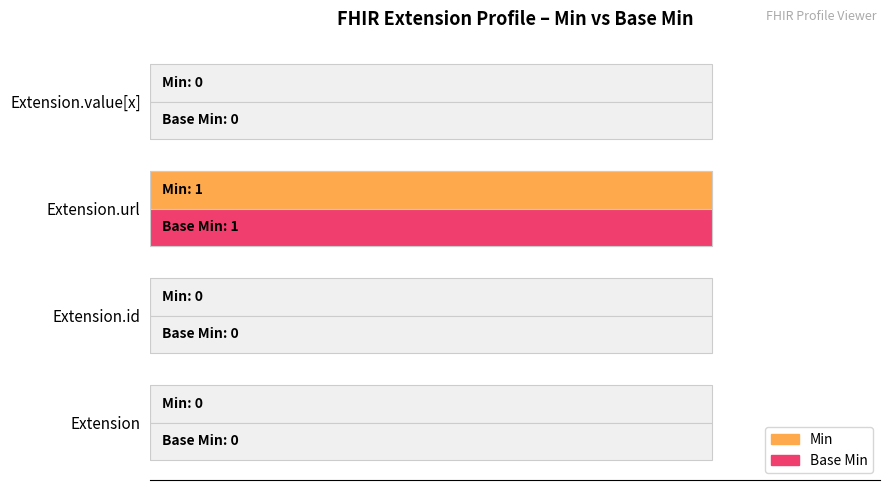

How many bars are there in total?

8